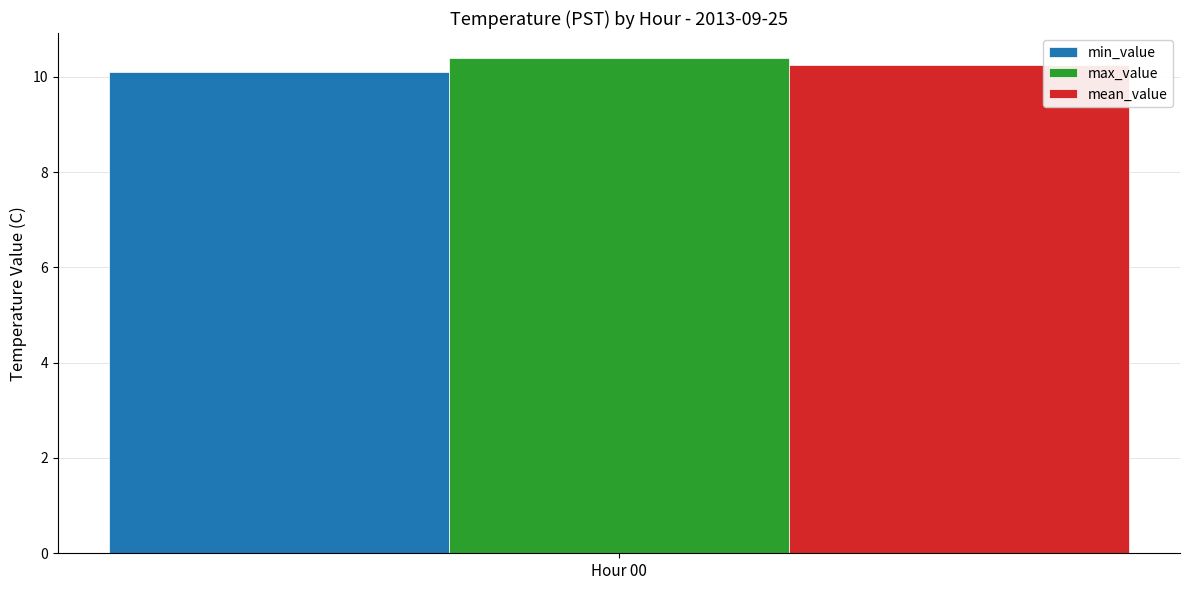

List the series in order of their overall mean, highest first.

max_value, mean_value, min_value